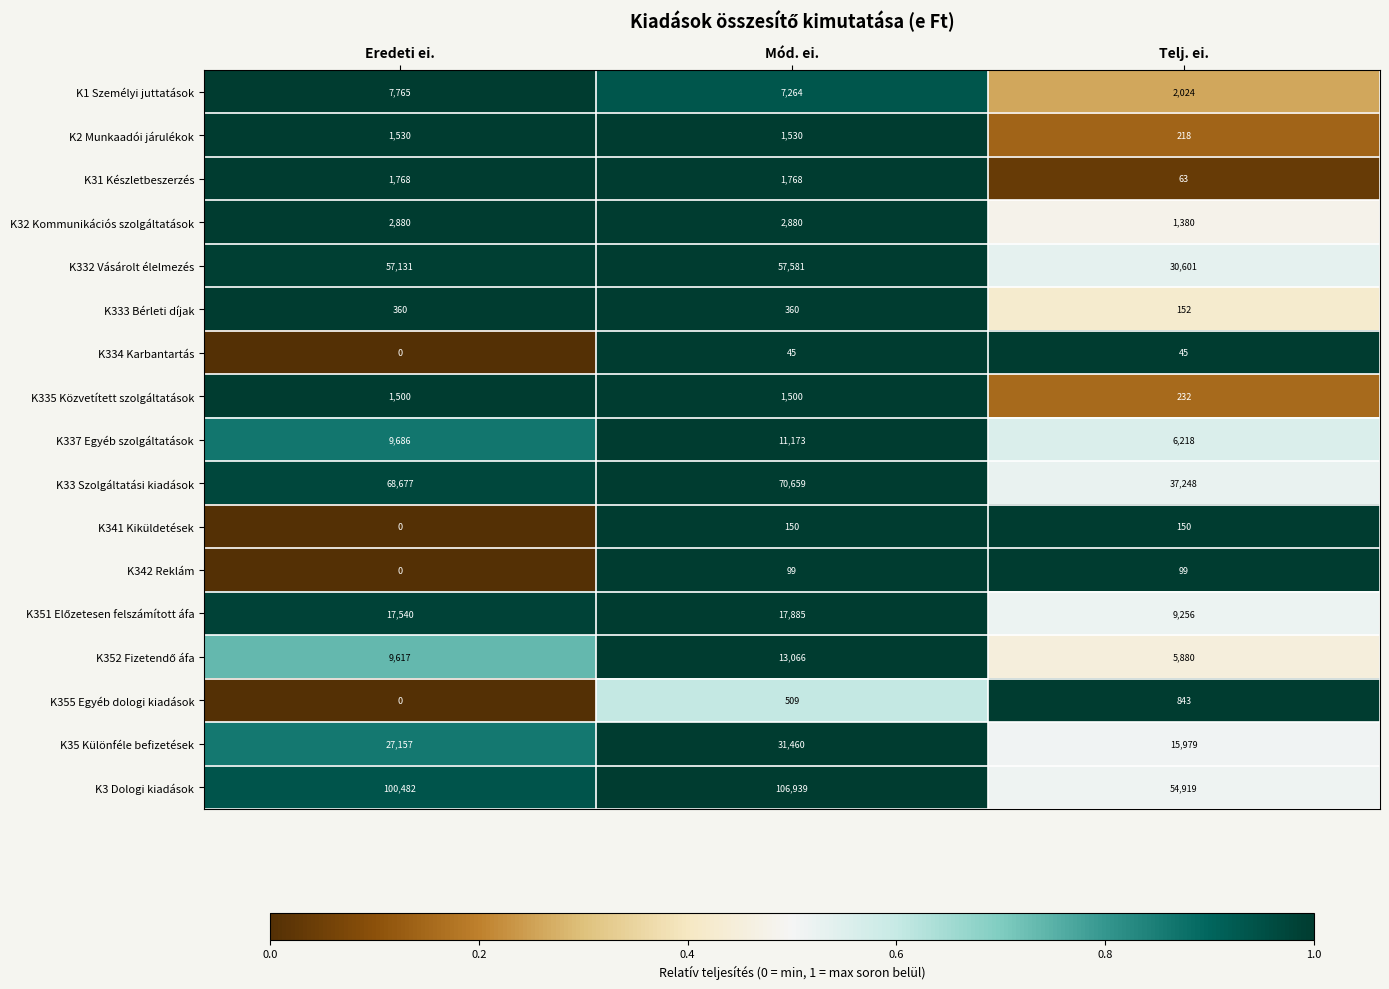

The value of K31 Készletbeszerzés at Eredeti ei. is 3173. True or false?

False